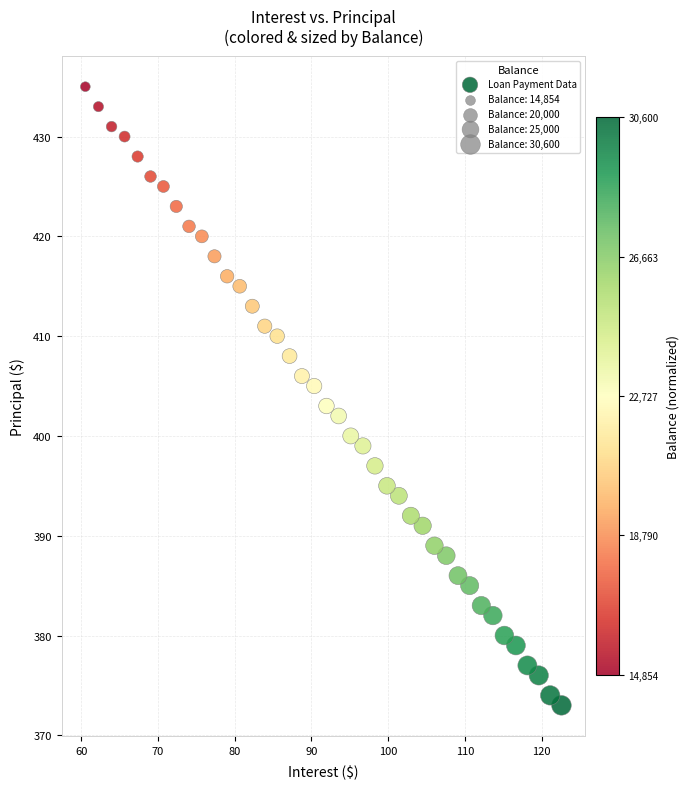

What is the range of Y values (max minus min)?

62